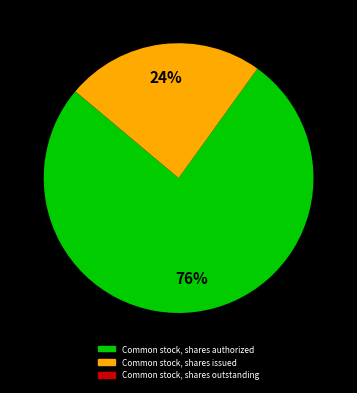

To the nearest percent, what is the average slice percentage?

33%